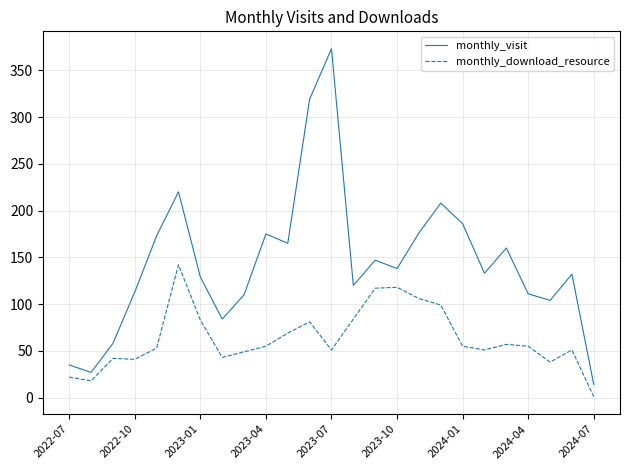

What is the highest value of the monthly_download_resource series?

142